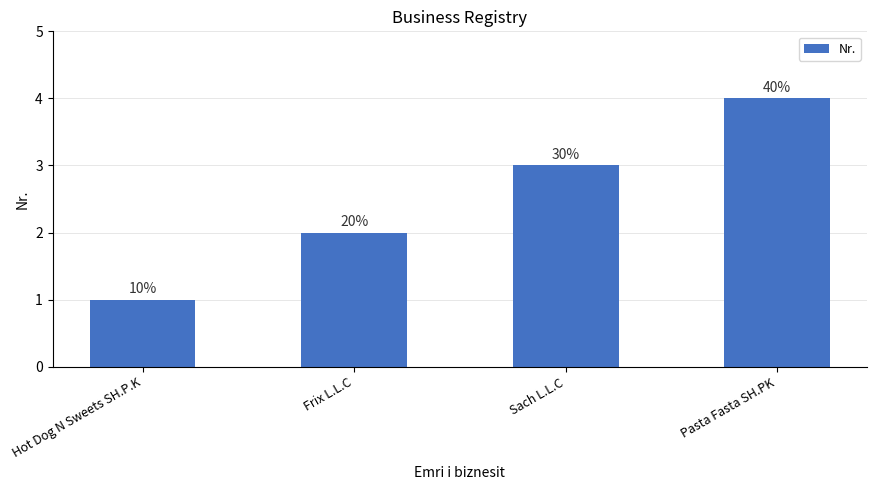

Does the chart contain stacked bars?

No